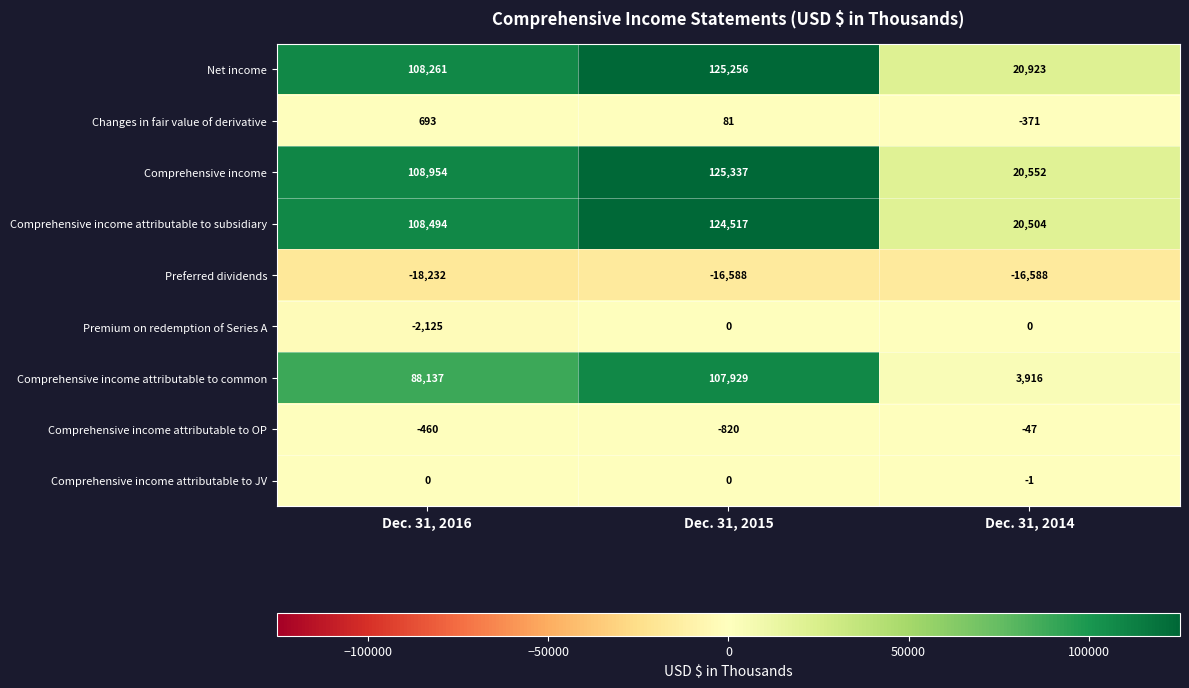

List the labels in order of Comprehensive income attributable to common value, smallest first.

Dec. 31, 2014, Dec. 31, 2016, Dec. 31, 2015